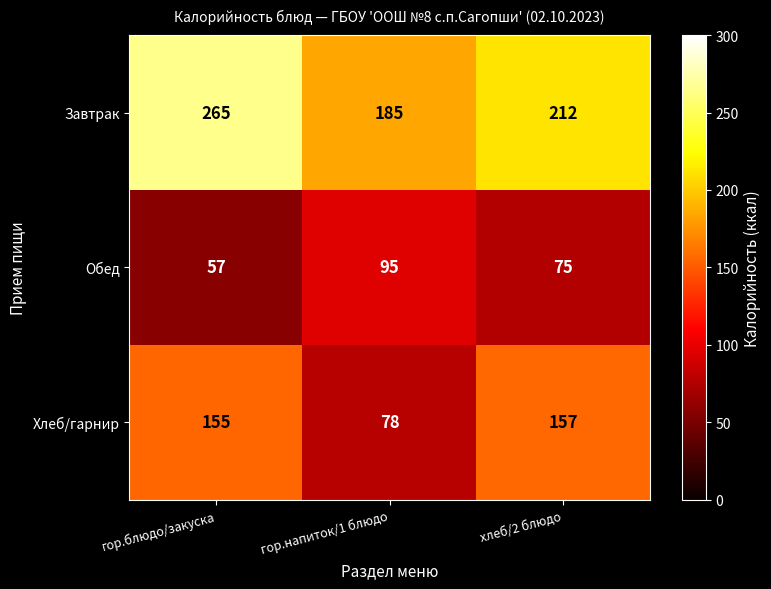

What is the difference between the Обед values at хлеб/2 блюдо and гор.блюдо/закуска?

18